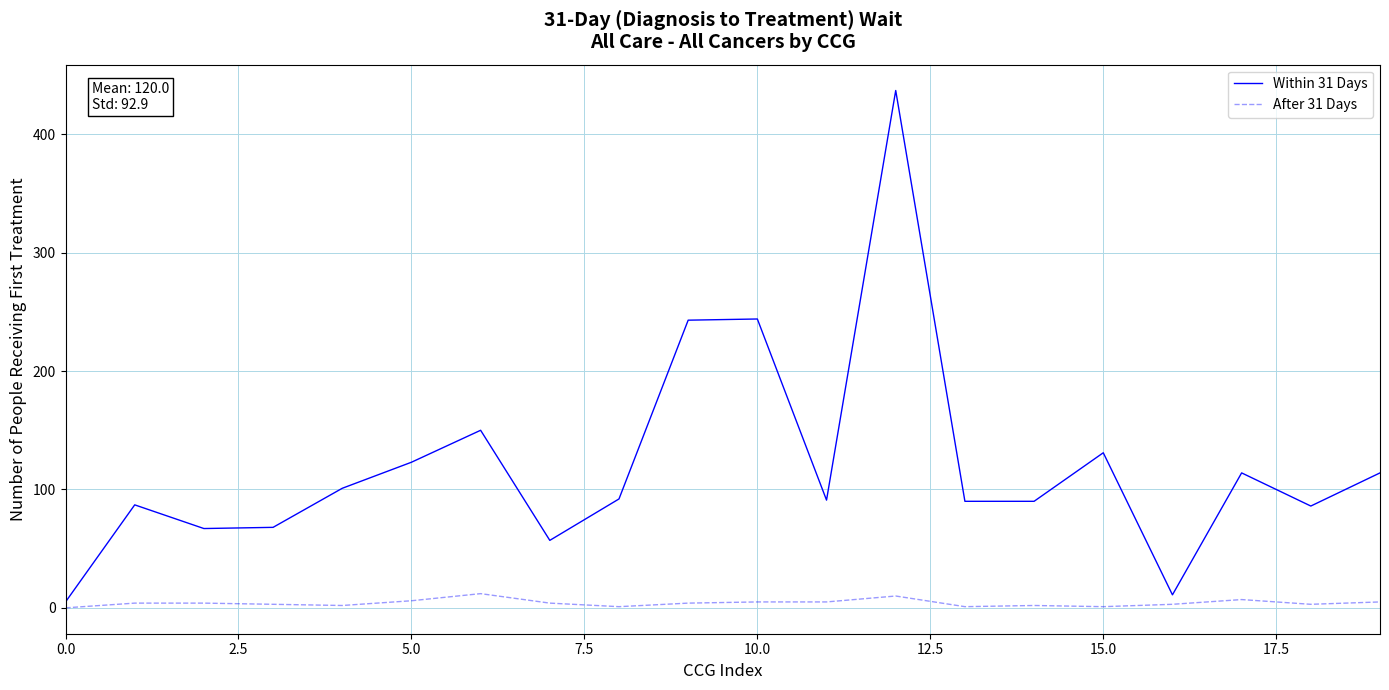

What is the difference between the maximum and minimum values in the Within 31 Days series?

432